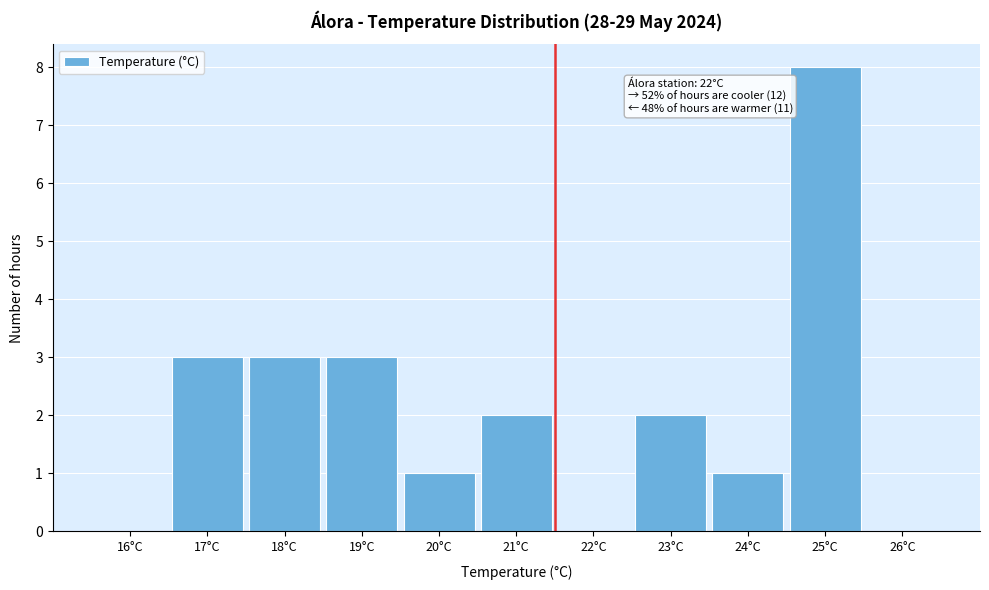

Reading left to right, what are all the values shown in this chart?

16°C=0	17°C=3	18°C=3	19°C=3	20°C=1	21°C=2	22°C=0	23°C=2	24°C=1	25°C=8	26°C=0